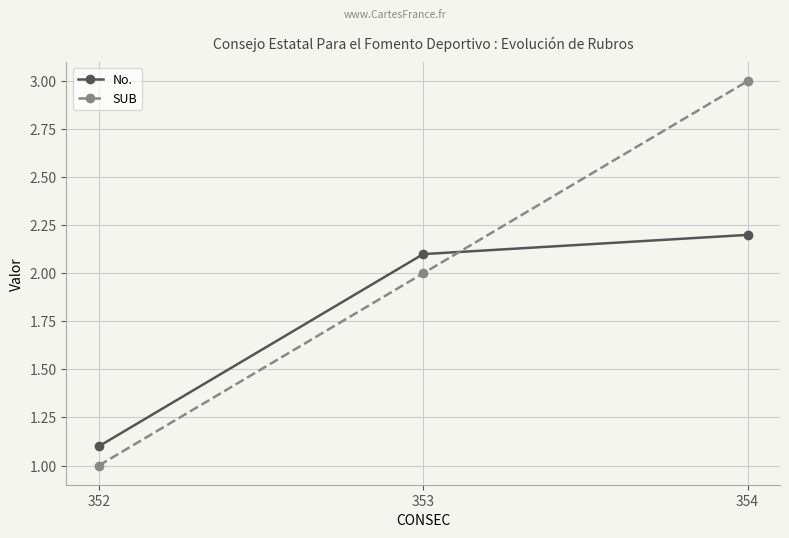

What is the greatest value displayed?

3.0